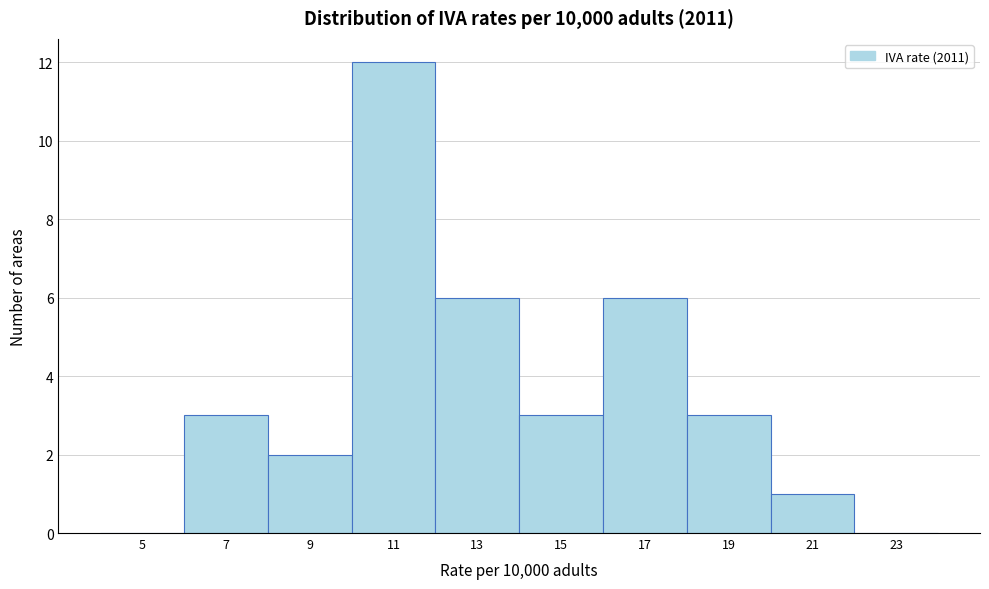

Reading left to right, what are all the values shown in this chart?

5=0	7=3	9=2	11=12	13=6	15=3	17=6	19=3	21=1	23=0